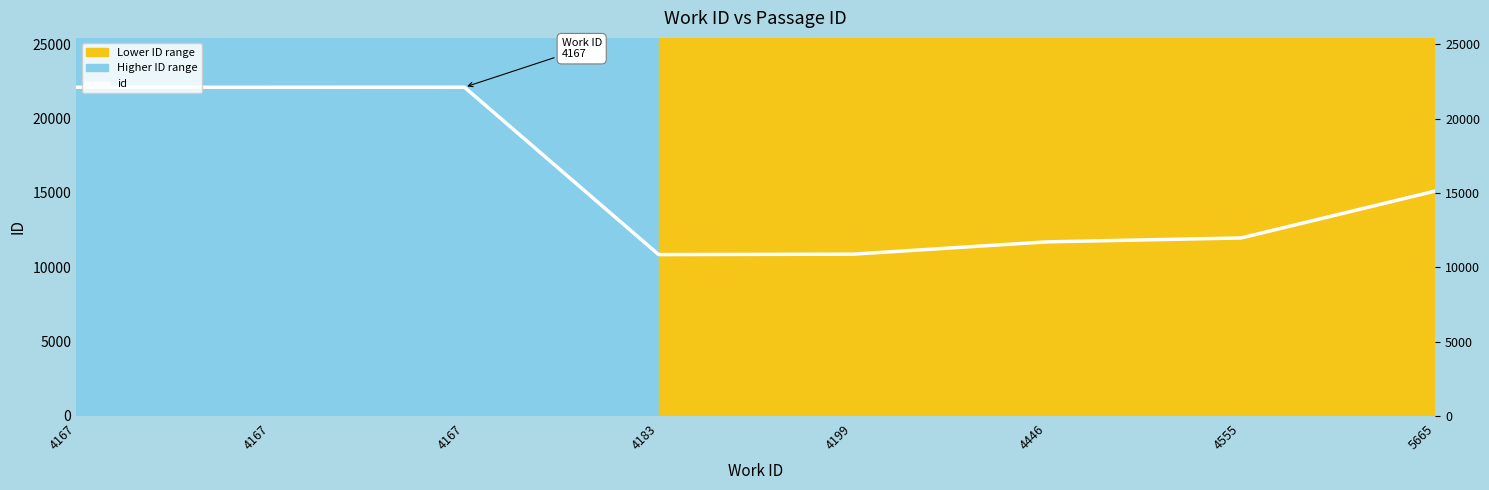

True or false: the data shows 11974 at 4555.

True